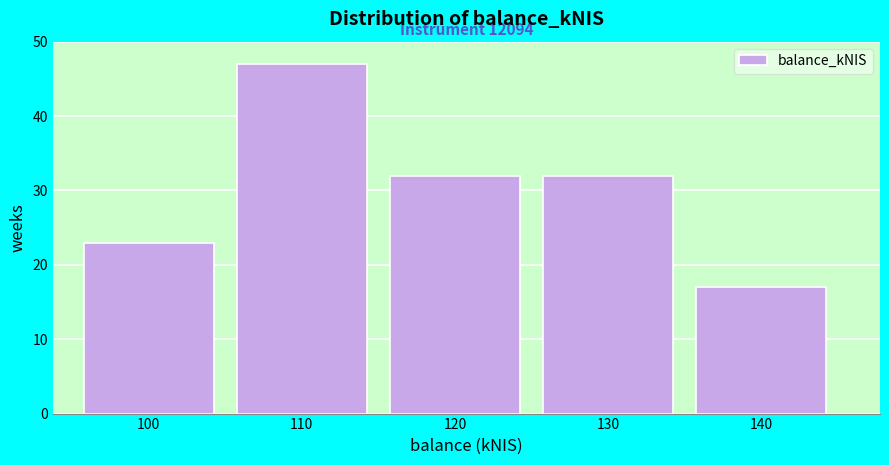

Reading left to right, transcribe all the data shown in this chart.

100=23	110=47	120=32	130=32	140=17